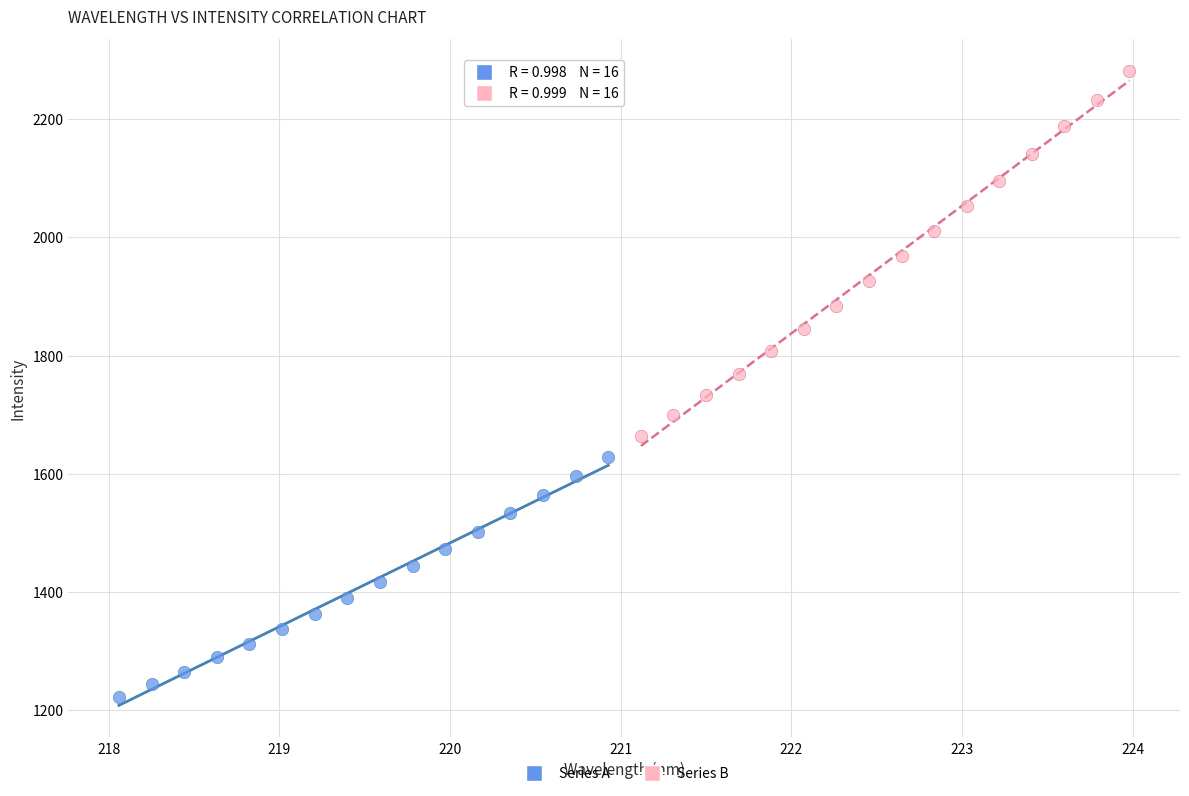

Which series reaches the minimum Y coordinate?

Series A